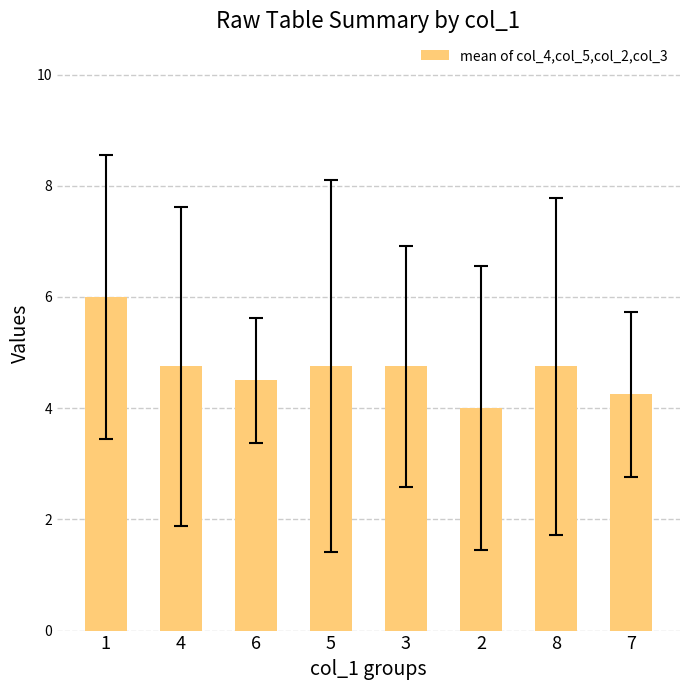

What is the label of the 8th bar from the left?

7